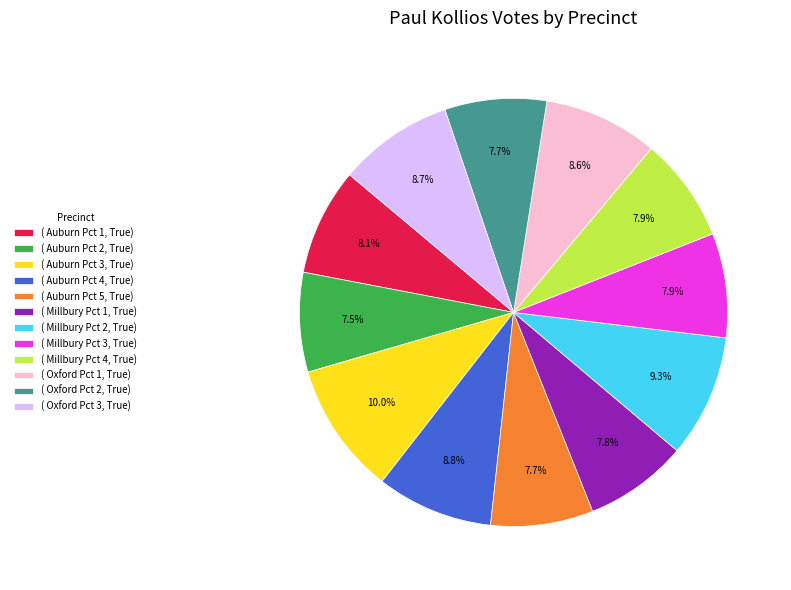

Which category has the biggest portion of the pie?

( Auburn Pct 3, True)